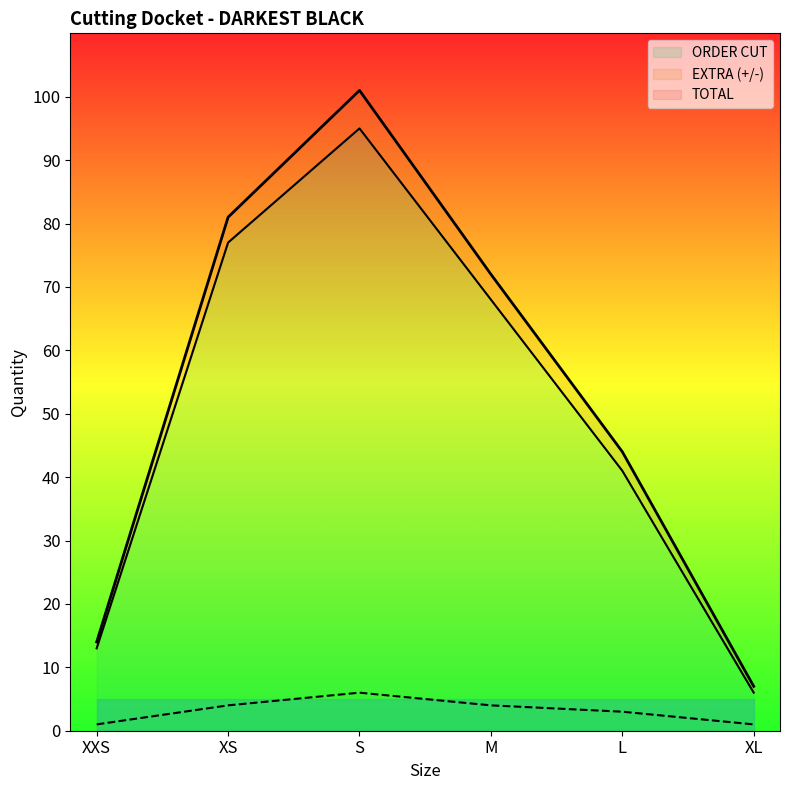

Reading left to right, transcribe all the data shown in this chart.

ORDER CUT: XXS=13	XS=77	S=95	M=68	L=41	XL=6
EXTRA (+/-): XXS=1	XS=4	S=6	M=4	L=3	XL=1
TOTAL: XXS=14	XS=81	S=101	M=72	L=44	XL=7